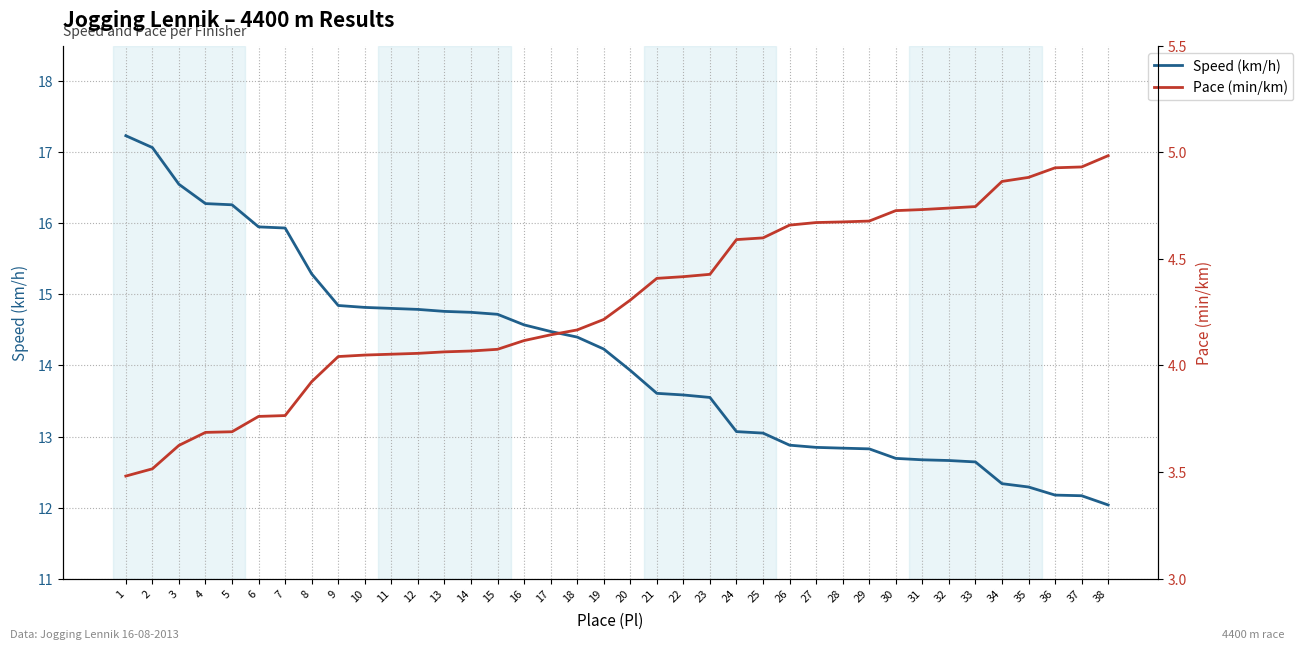

Where does the Speed (km/h) series first go above 14?

1